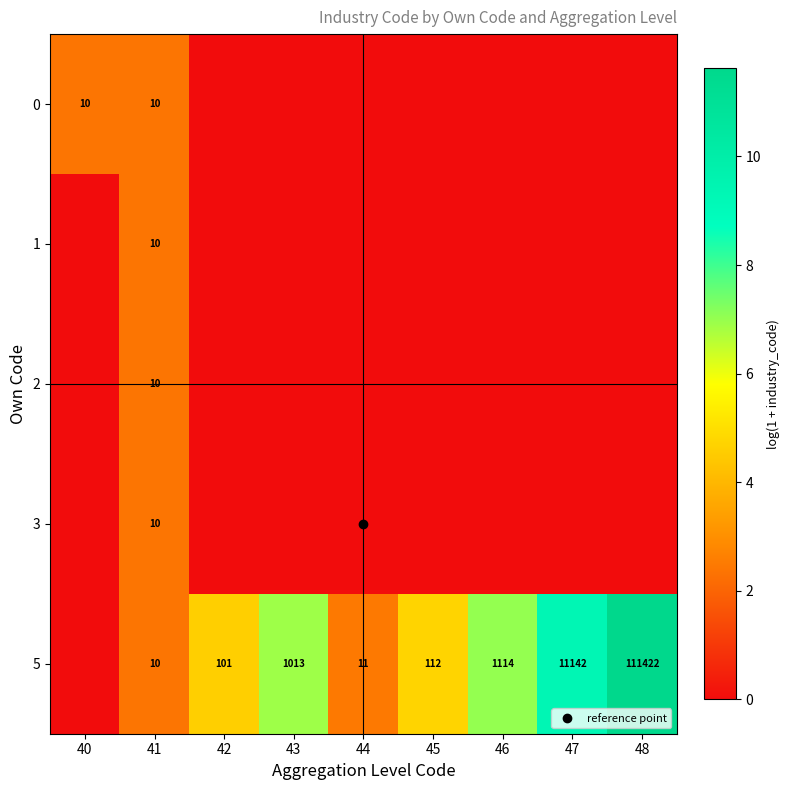

Which series has the widest spread of values?

5